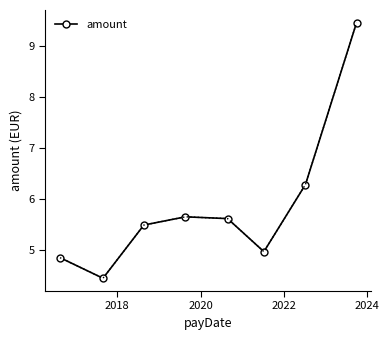

What is the maximum value shown in the chart?

9.5